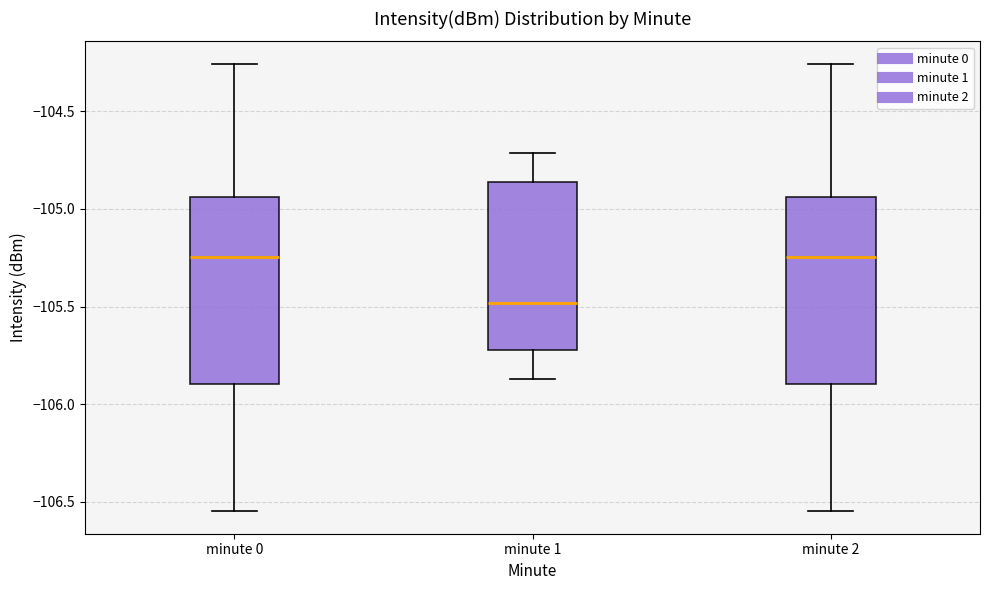

Where is the upper edge of the box for minute 1 on the y-axis? The values are not printed on the chart, so give them approximately, as read against the axis.

-104.85